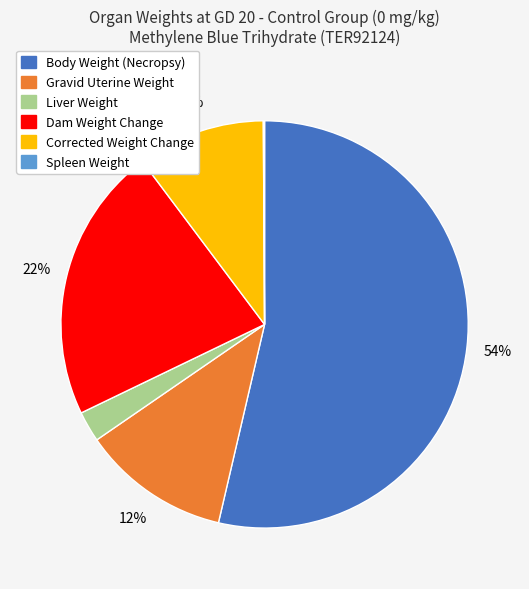

To the nearest percent, what is the difference between the largest and smallest slice percentages?

54%